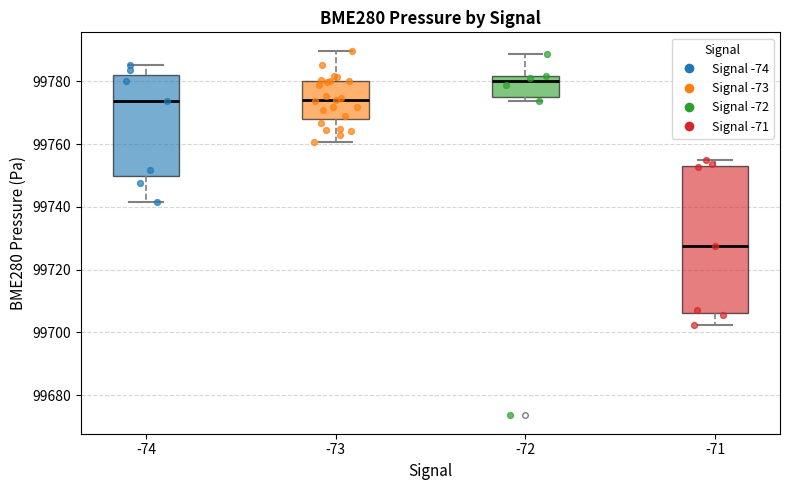

Reading left to right, read every box against the y-axis: the position of its median line, the range the box covers, and the ends of its whiskers. The values are not printed on the chart, so give them approximately, as read against the axis.

-74: median 99774, box 99750 to 99782, whiskers 99742 to 99786
-73: median 99774, box 99768 to 99780, whiskers 99760 to 99790
-72: median 99780, box 99776 to 99782, whiskers 99774 to 99788
-71: median 99728, box 99706 to 99754, whiskers 99702 to 99754 (just above the box's upper edge)